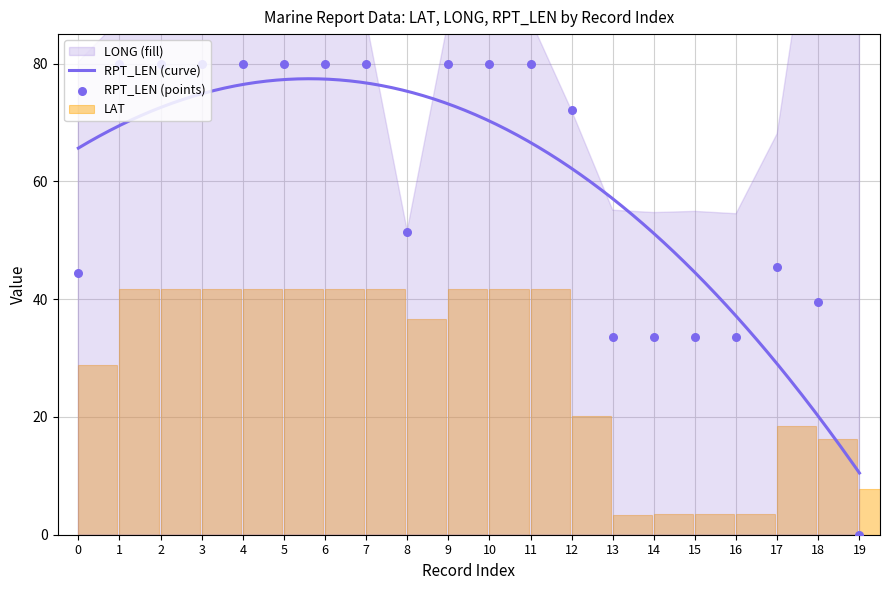

Which series has the widest spread of Y values?

RPT_LEN